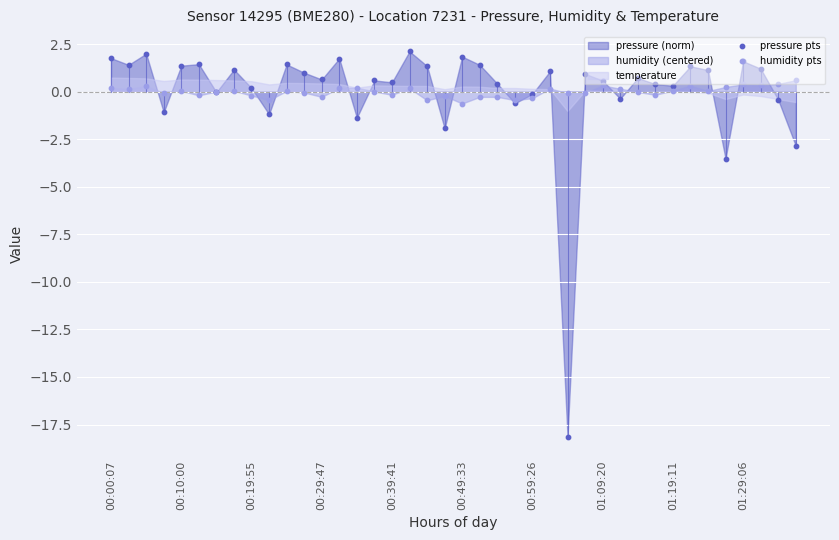

Which series has the largest total across all categories?

humidity pts